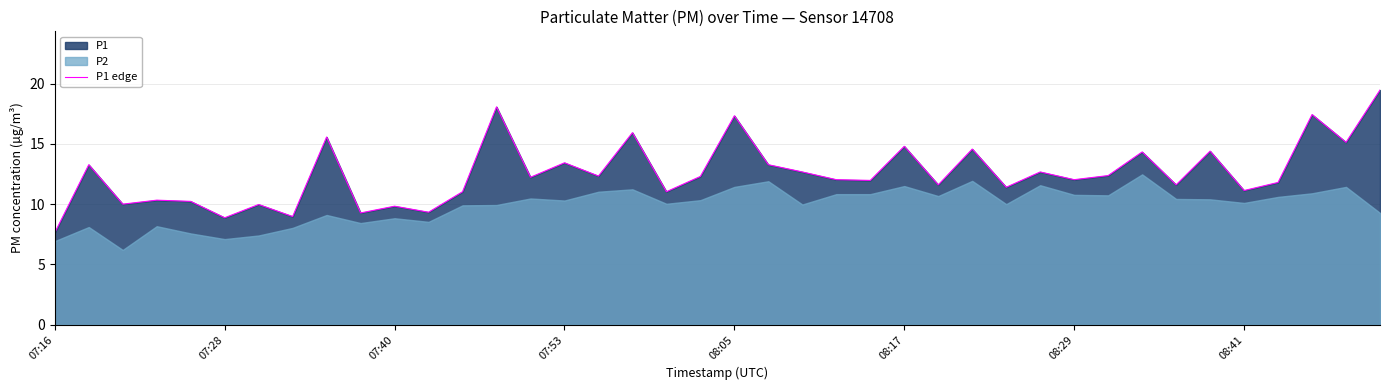

What is the minimum value for P1 edge?

7.6